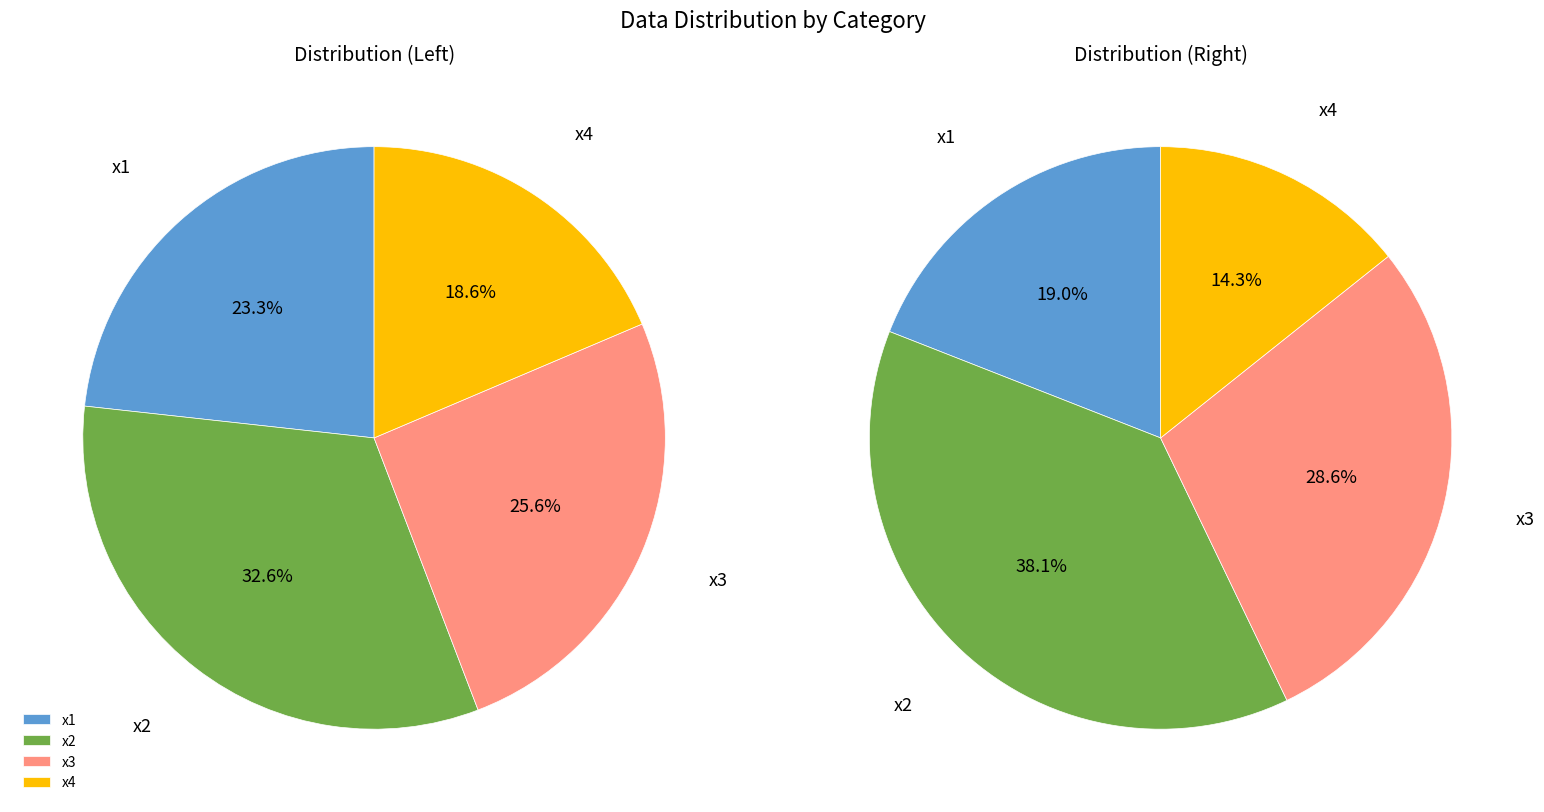

Which category has the biggest portion of the pie?

x2